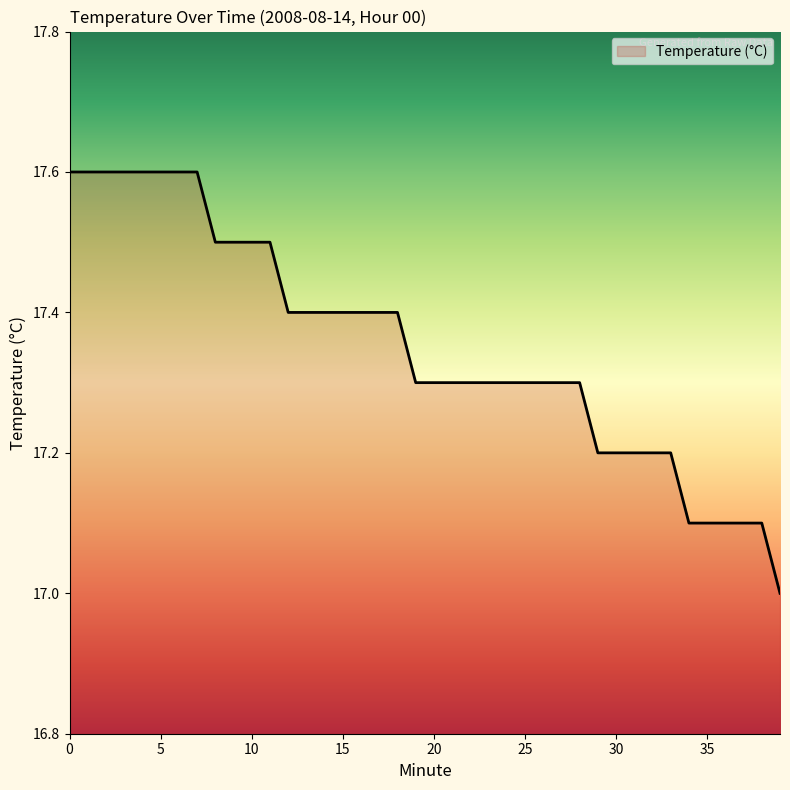

What is the smallest value displayed?

17.0